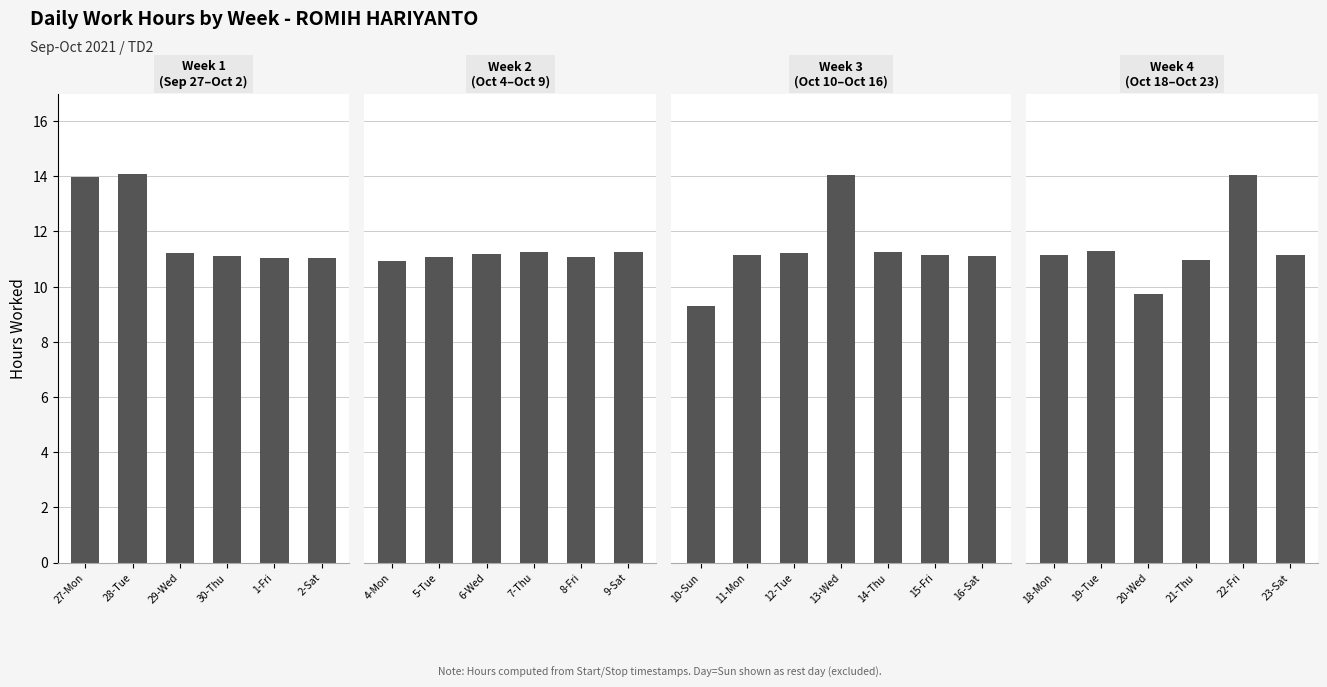

Is it true that the value at 23-Sat is 15.1?

False